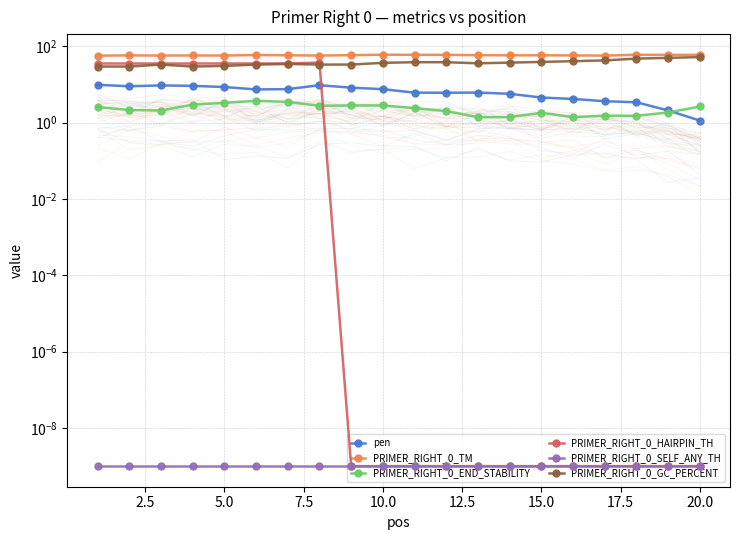

What are all the series names shown in the legend?

pen, PRIMER_RIGHT_0_TM, PRIMER_RIGHT_0_END_STABILITY, PRIMER_RIGHT_0_HAIRPIN_TH, PRIMER_RIGHT_0_SELF_ANY_TH, PRIMER_RIGHT_0_GC_PERCENT